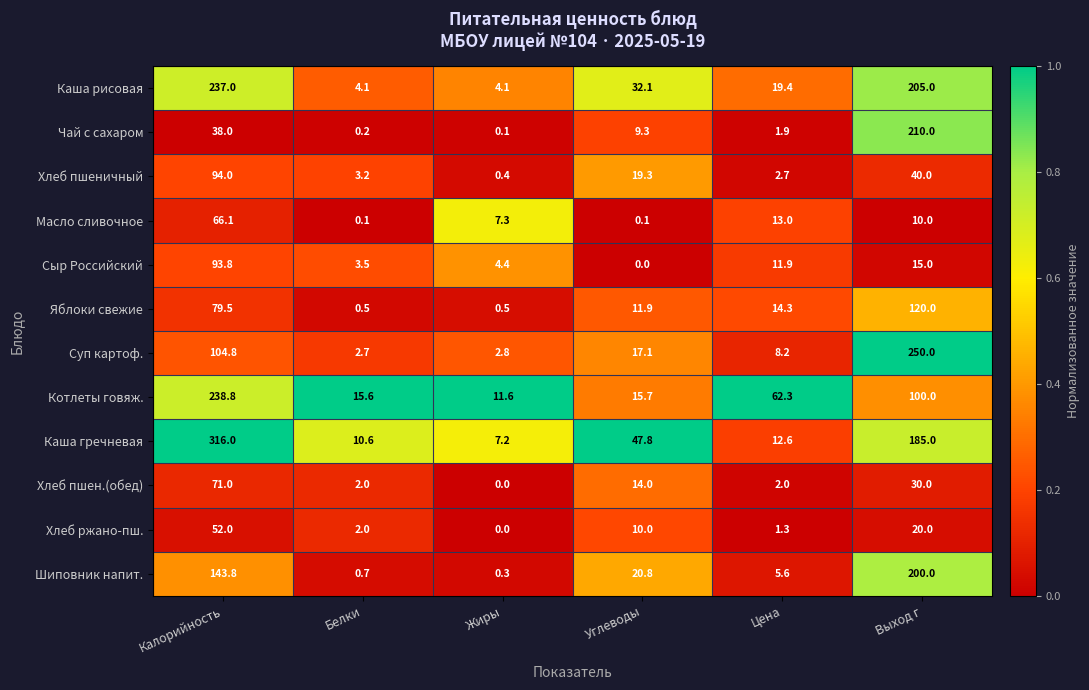

The value of Хлеб пшеничный at Углеводы is 19.3. True or false?

True